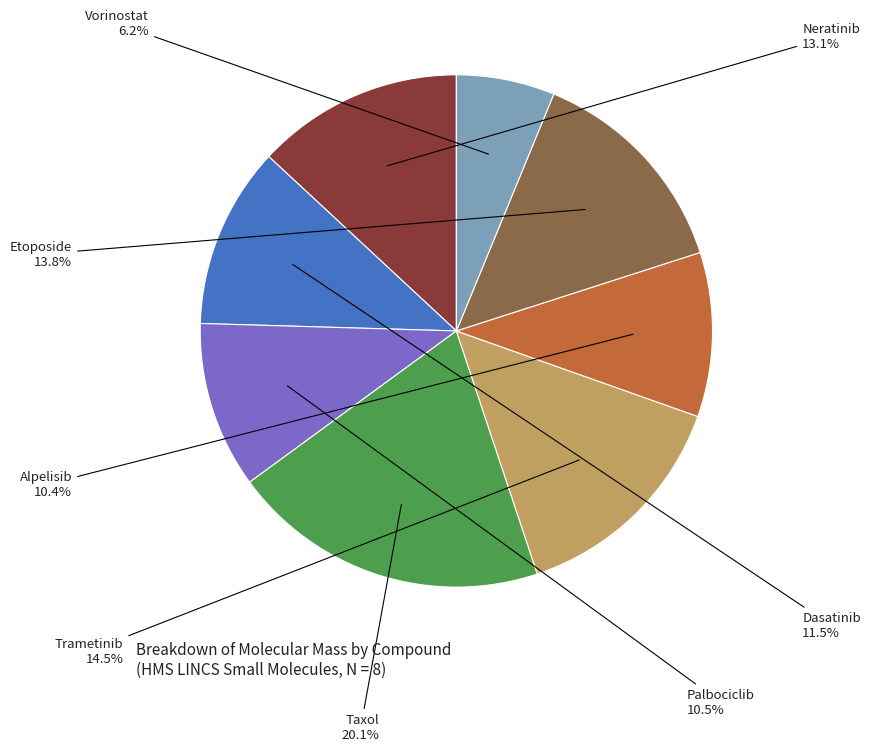

What is the largest slice in the pie chart?

Taxol